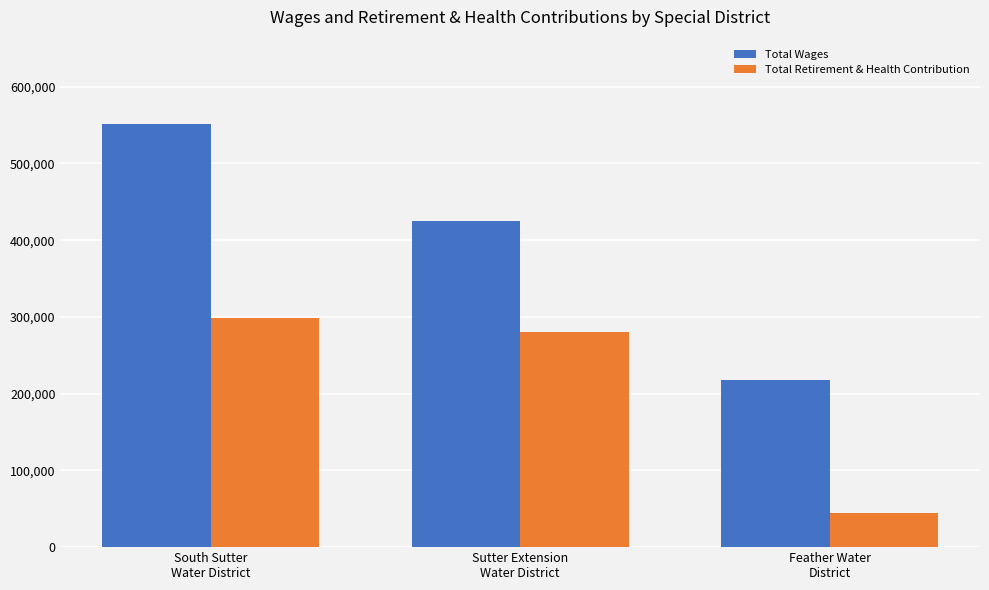

Are the bars horizontal?

No